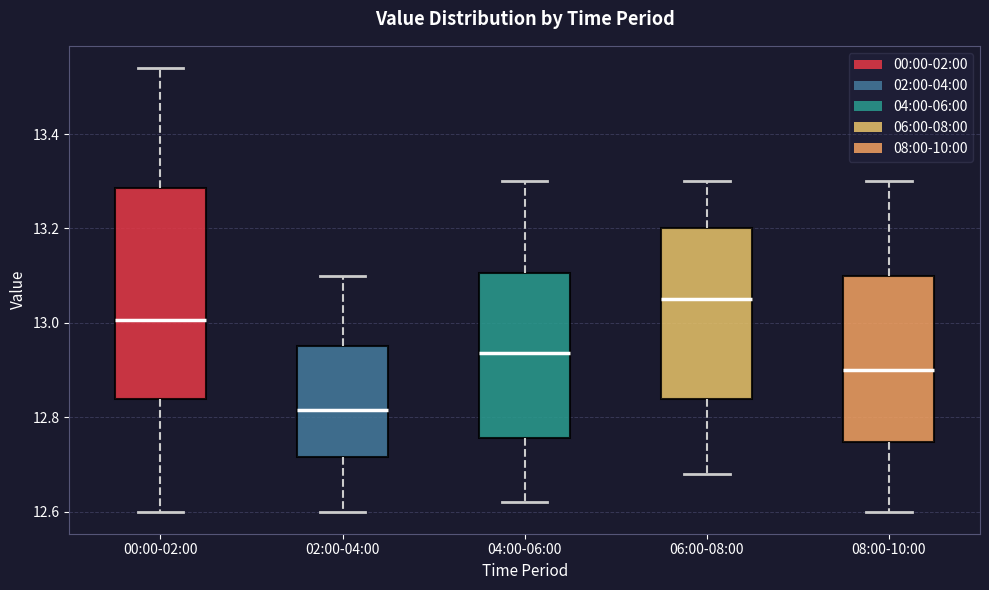

Which box's median line is the lowest?

02:00-04:00